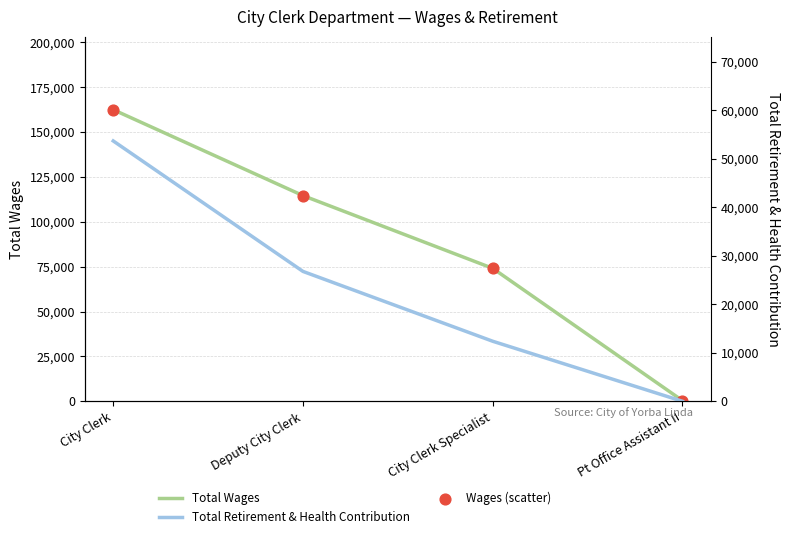

Which series reaches the maximum Y coordinate?

Total Wages